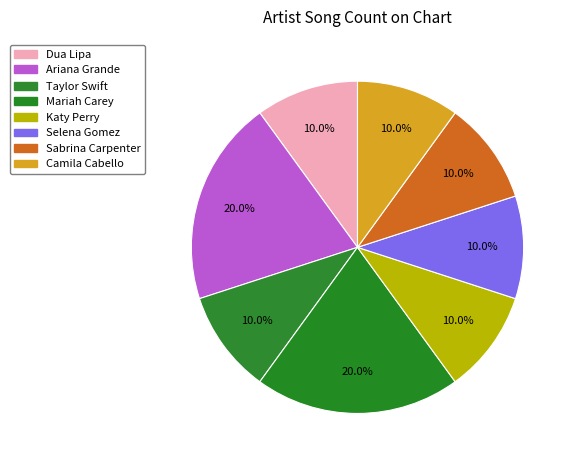

How many slices are in this pie chart?

8